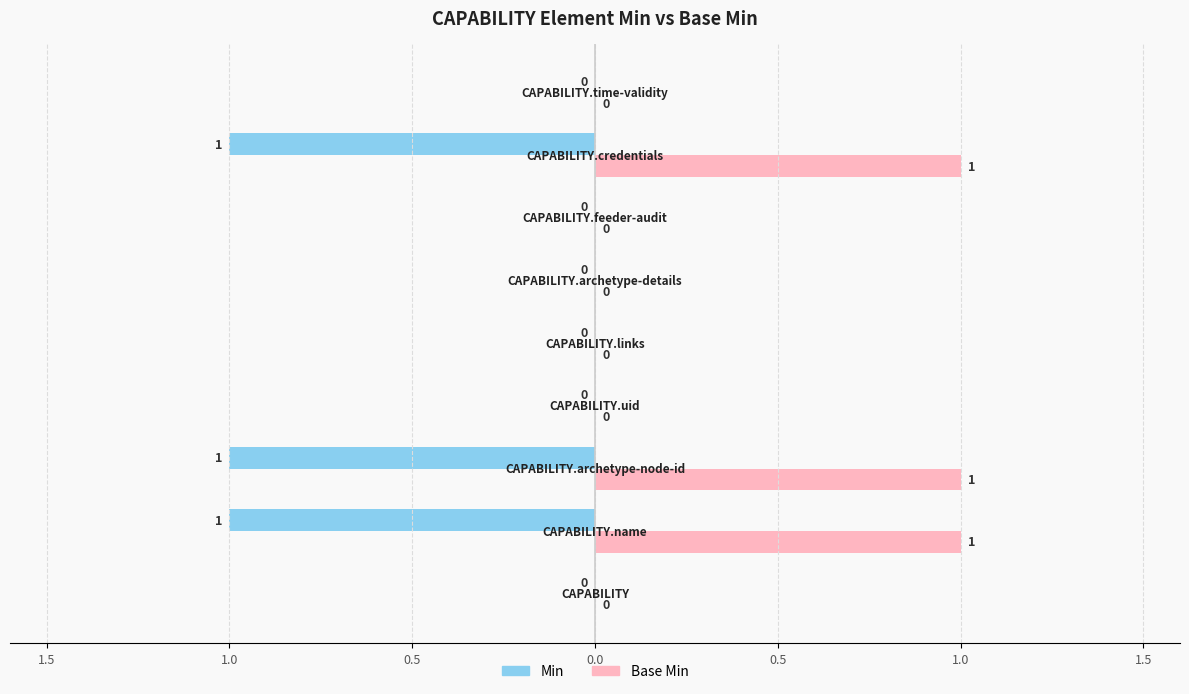

Rank the series by their average value, from highest to lowest.

Base Min, Min